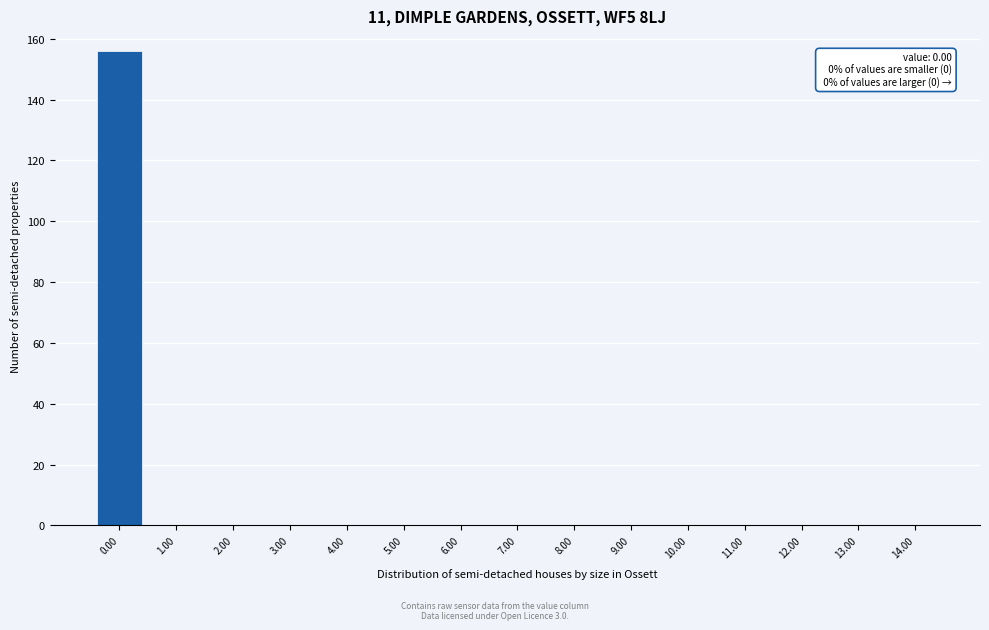

Which range on the x-axis has the tallest bar?

-0.5 to 0.5